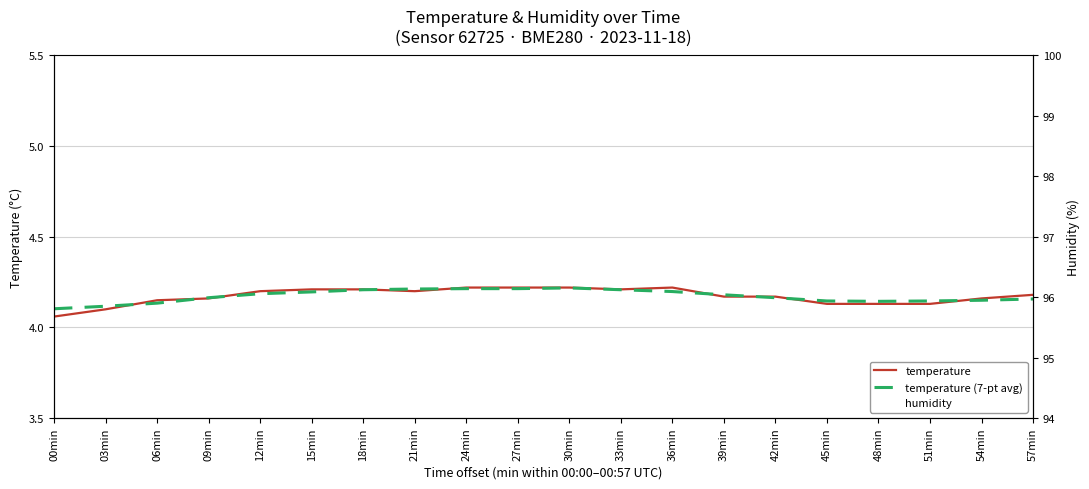

What is the difference between the temperature (7-pt avg) values at 51min and 18min?

0.1